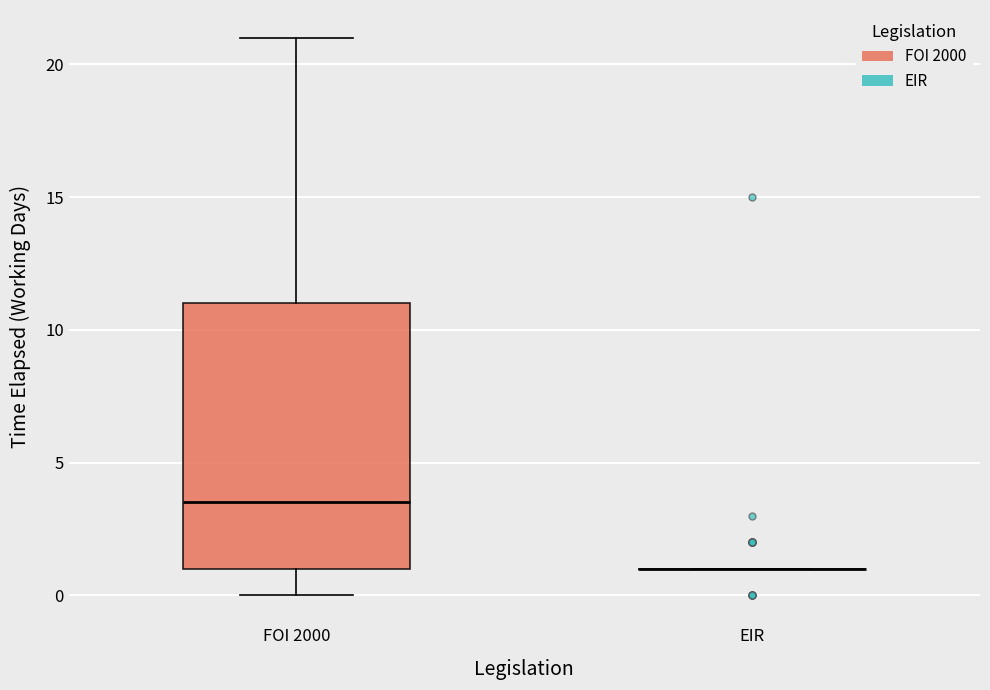

Reading left to right, transcribe this box plot: for each box, give where its median line is, the range the box spans, and where its two whiskers end, as read against the y-axis. The values are not printed on the chart, so give them approximately, as read against the axis.

FOI 2000: median 3.5, box 1.0 to 11.0, whiskers 0.0 to 21.0
EIR: box collapsed to a line at 1.0, whiskers 1.0 to 1.0